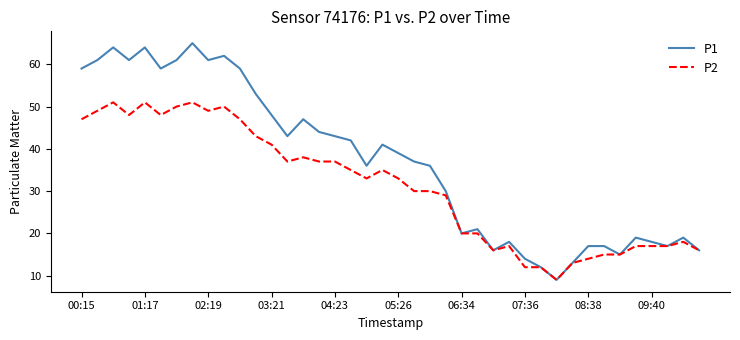

Rank the series by their maximum value, from highest to lowest.

P1, P2